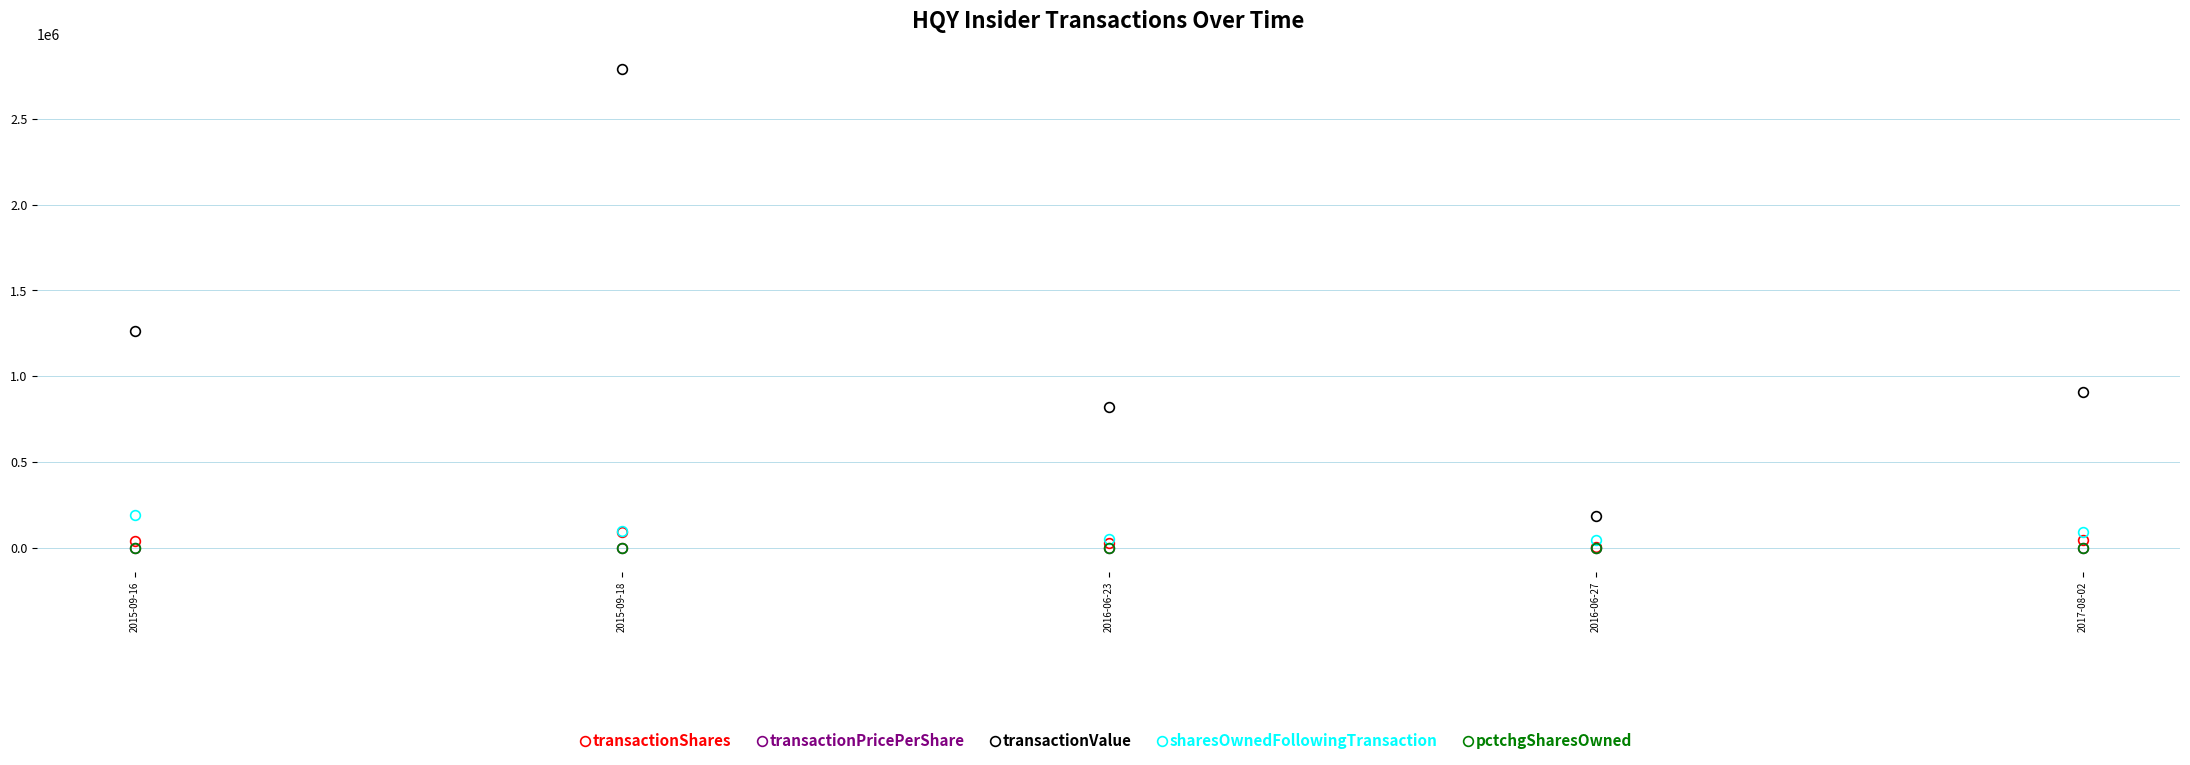

True or false: transactionValue has a value of 1005780.4 at 2015-09-18.

False